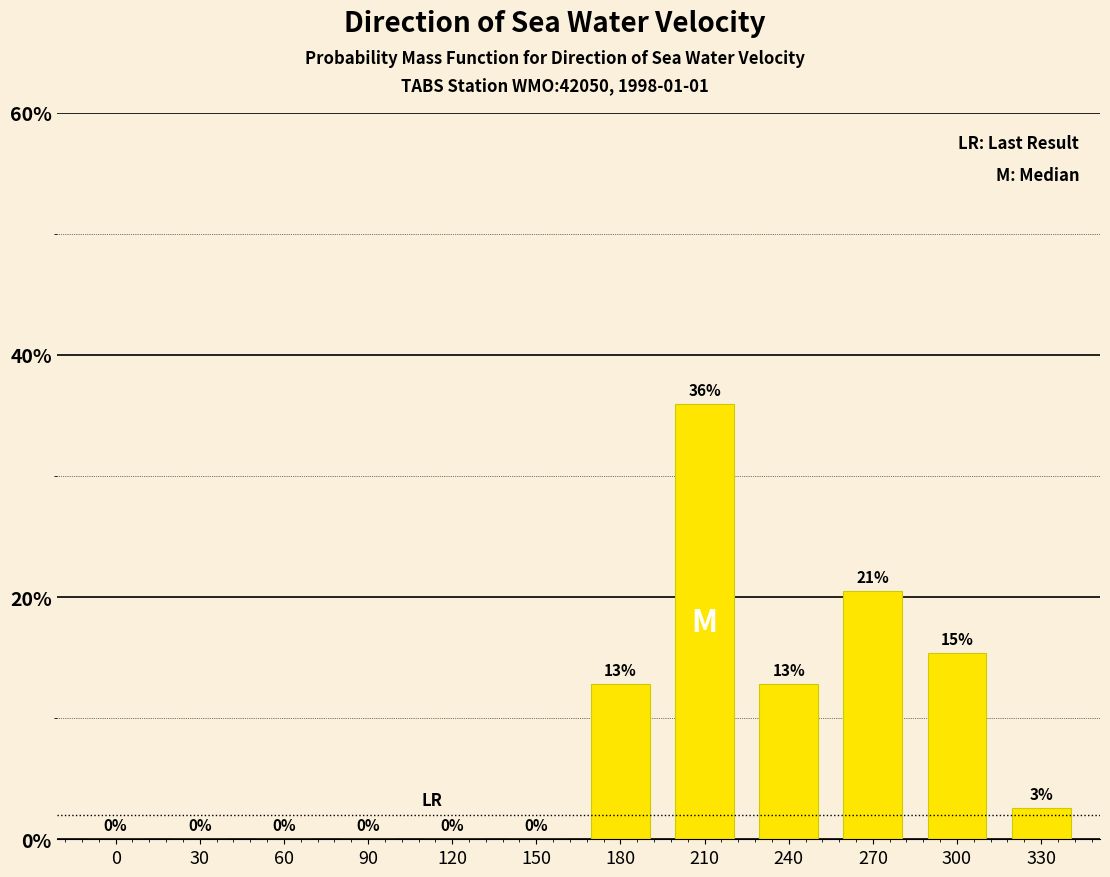

Between 180 and 150, which is larger?

180